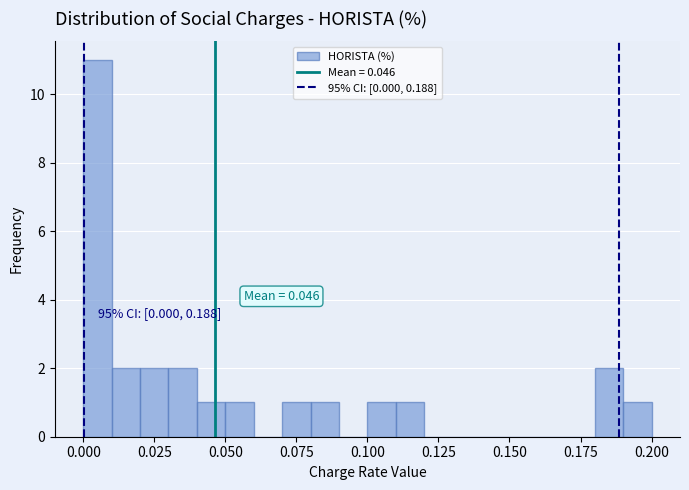

Around what value on the x-axis is the tallest bar? Give the approximate position of its centre, as read against the axis.

0.005